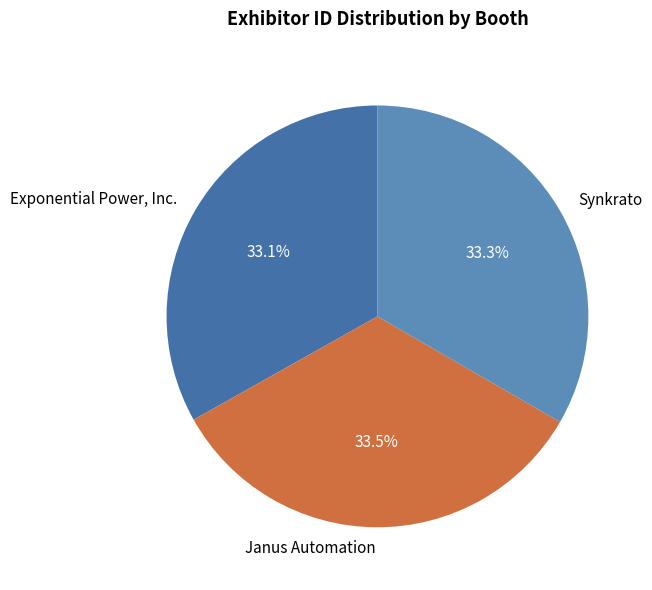

To the nearest percent, what is the average slice percentage?

33%